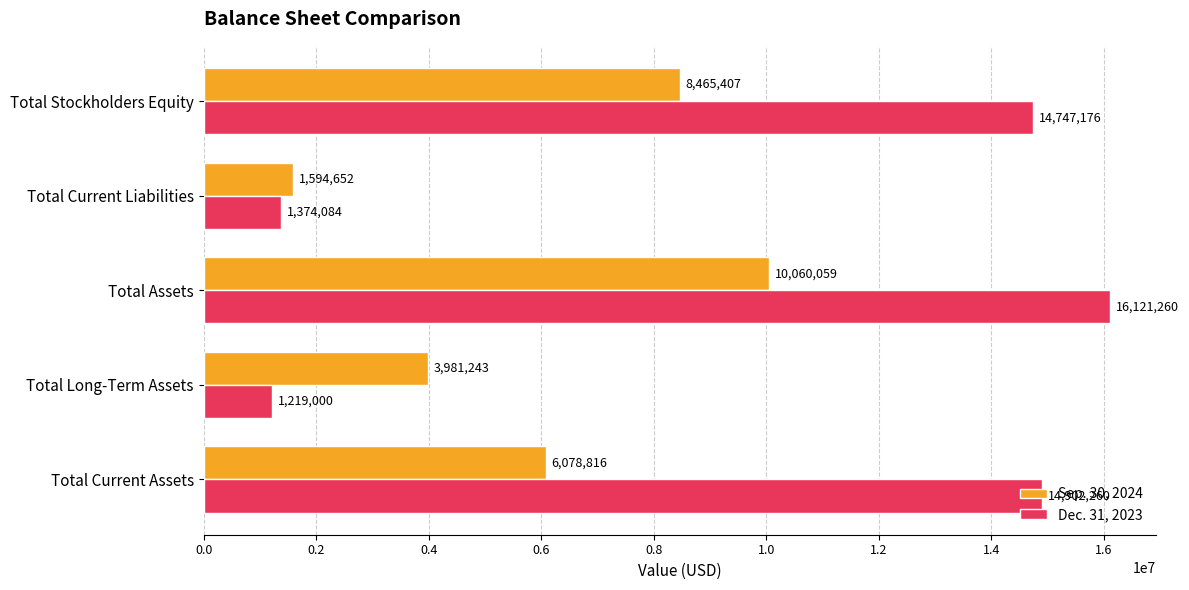

Rank the series by their maximum value, from lowest to highest.

Sep. 30, 2024, Dec. 31, 2023